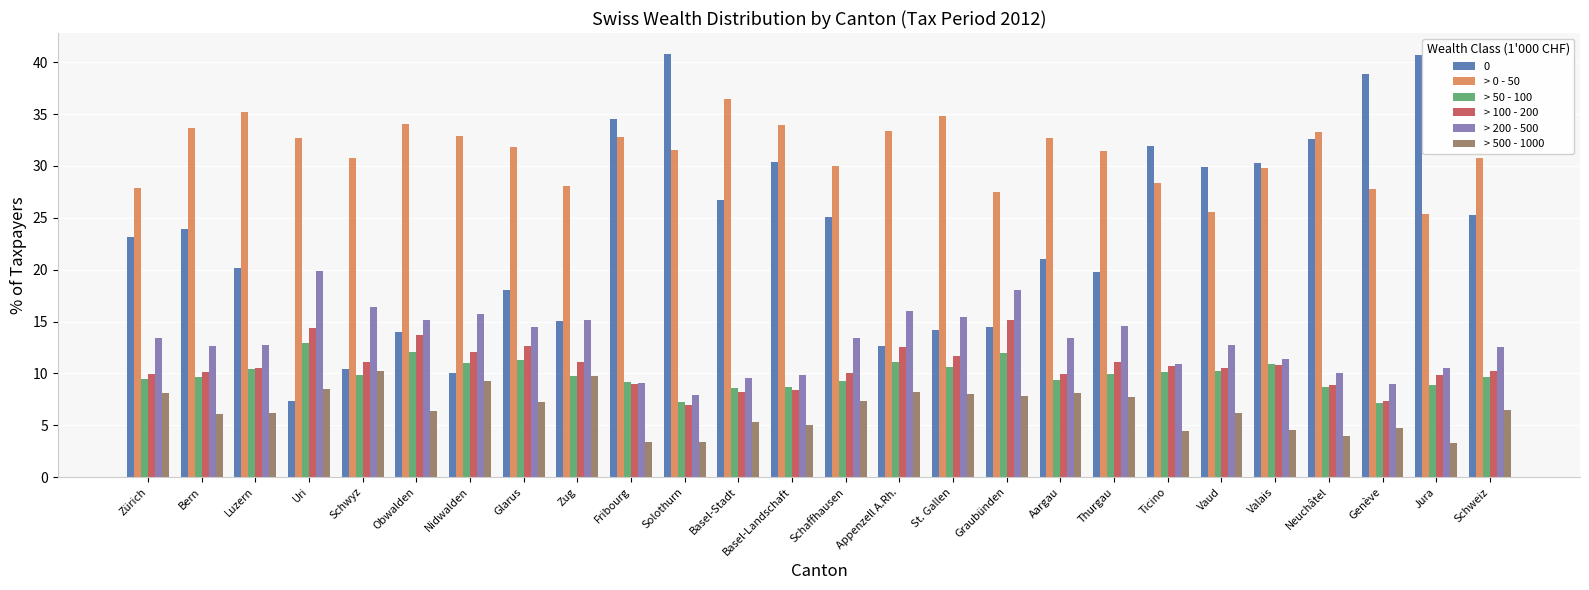

What is the label of the 24th bar from the left?

Genève